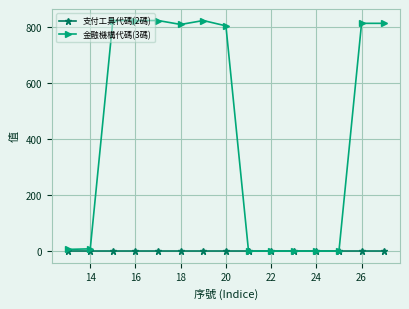

At how many categories does at least one series exceed 763?

8